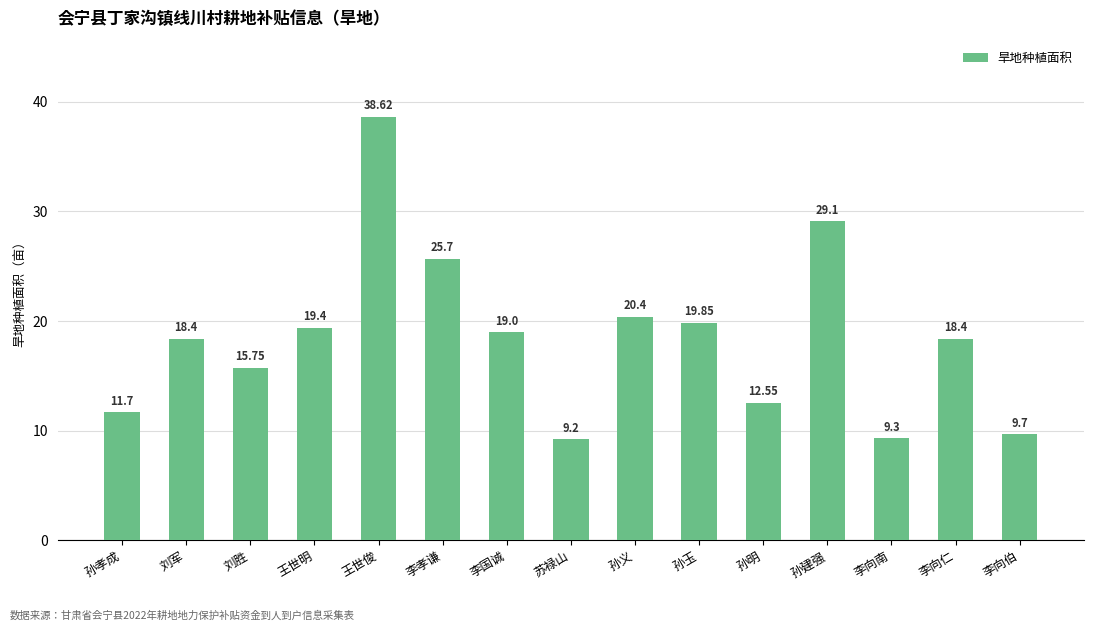

What position from the right is 刘军?

14